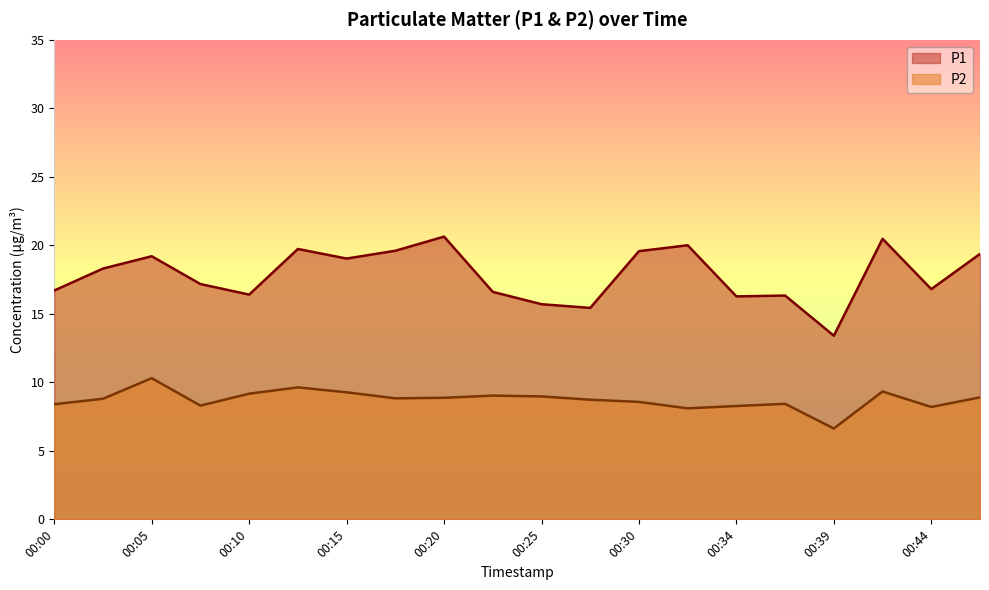

At which label does P2 reach its minimum?

00:39